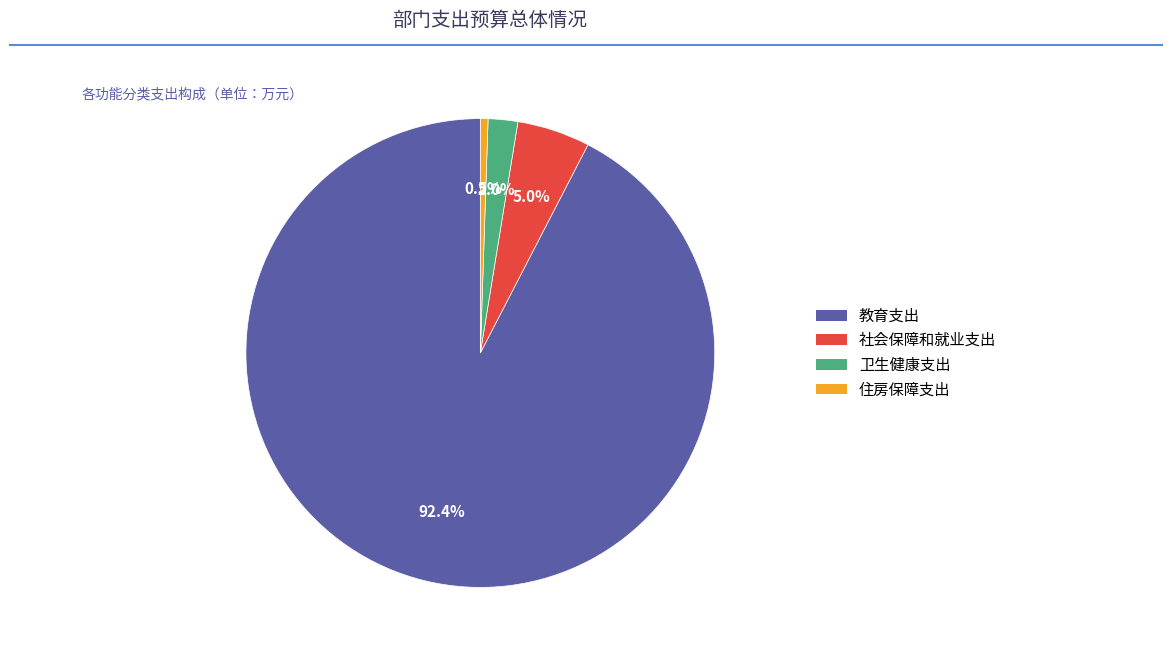

What is the ratio of the value at 卫生健康支出 to the value at 社会保障和就业支出?

0.4